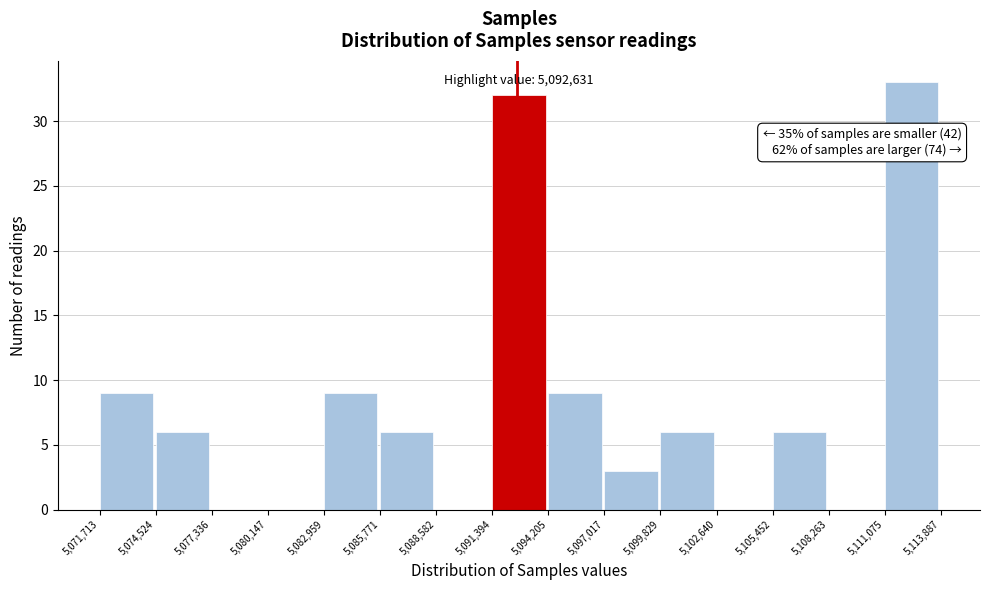

Over which range of the x-axis is the bar tallest?

5,111,075 to 5,113,887